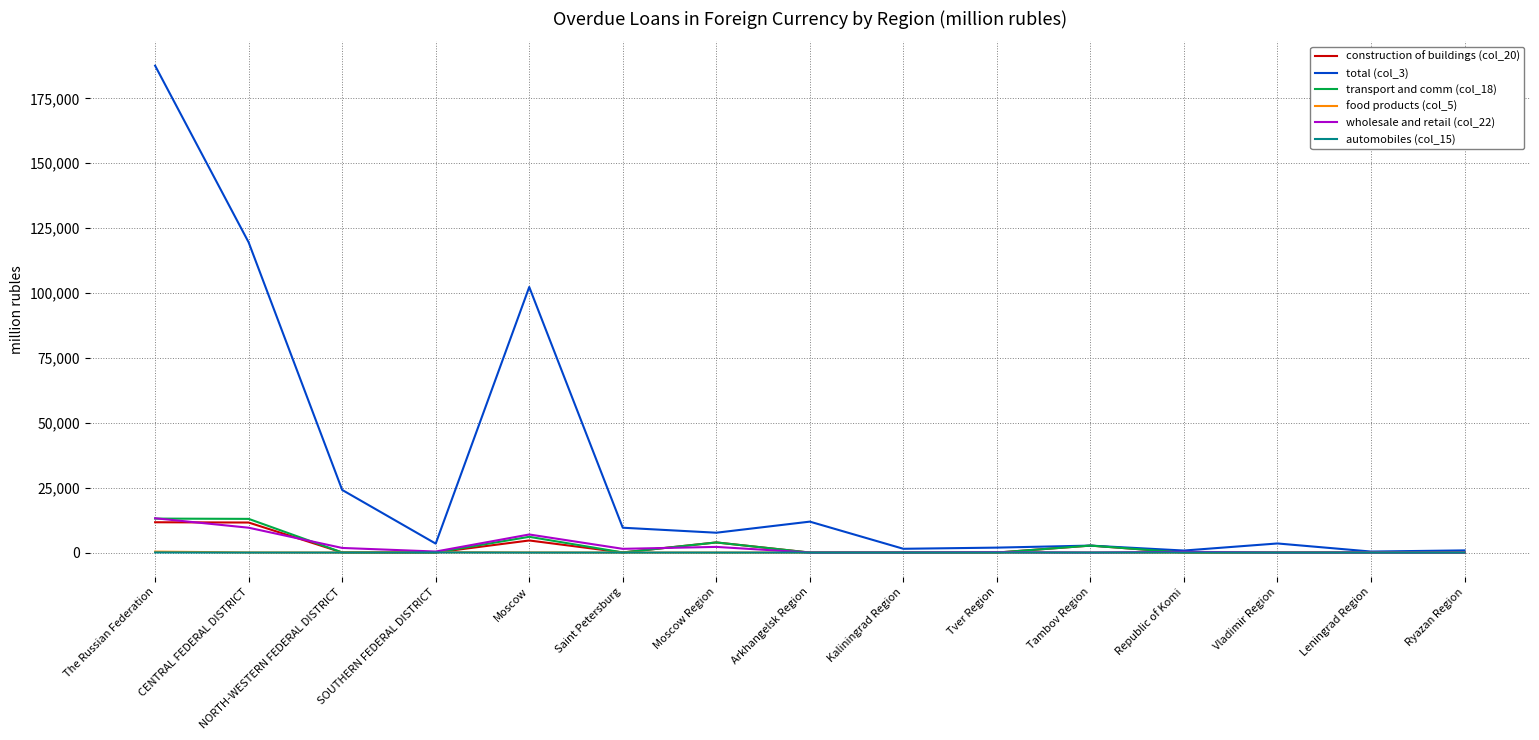

Which series has the largest range (max minus min)?

total (col_3)